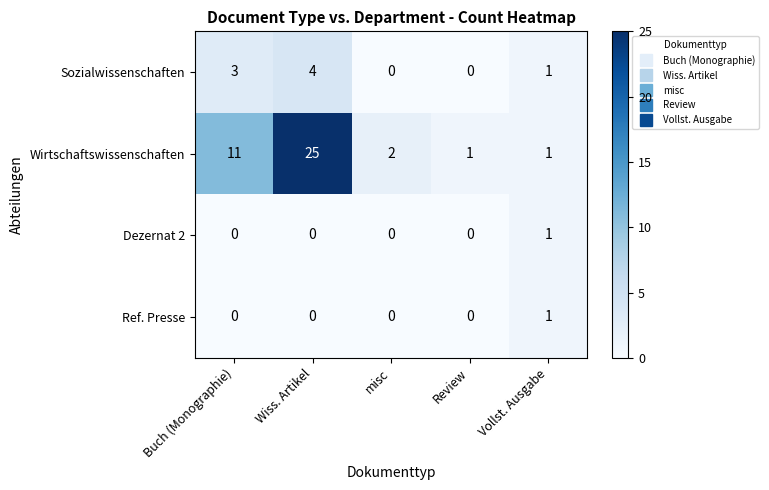

True or false: Ref. Presse has a value of 0 at Buch (Monographie).

True